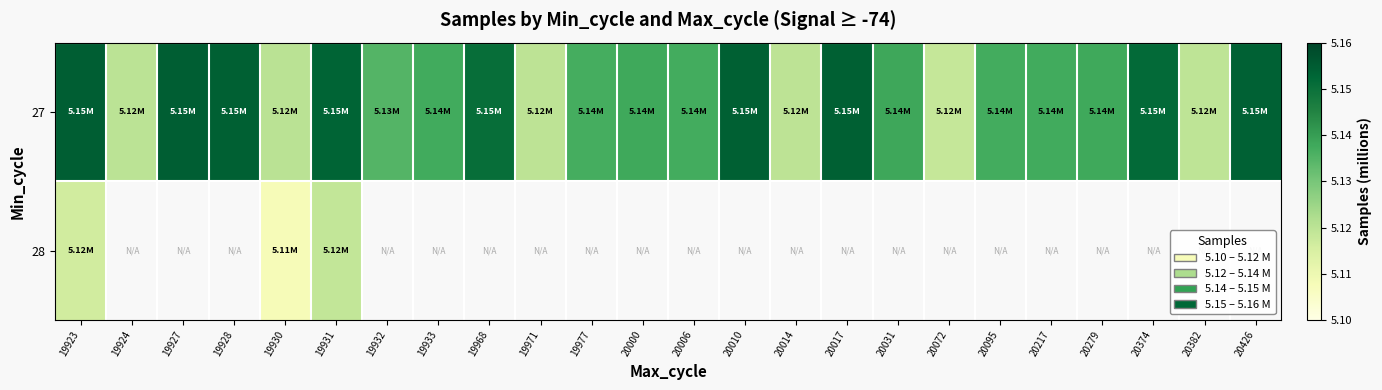

At how many categories does at least one series exceed 5?

24